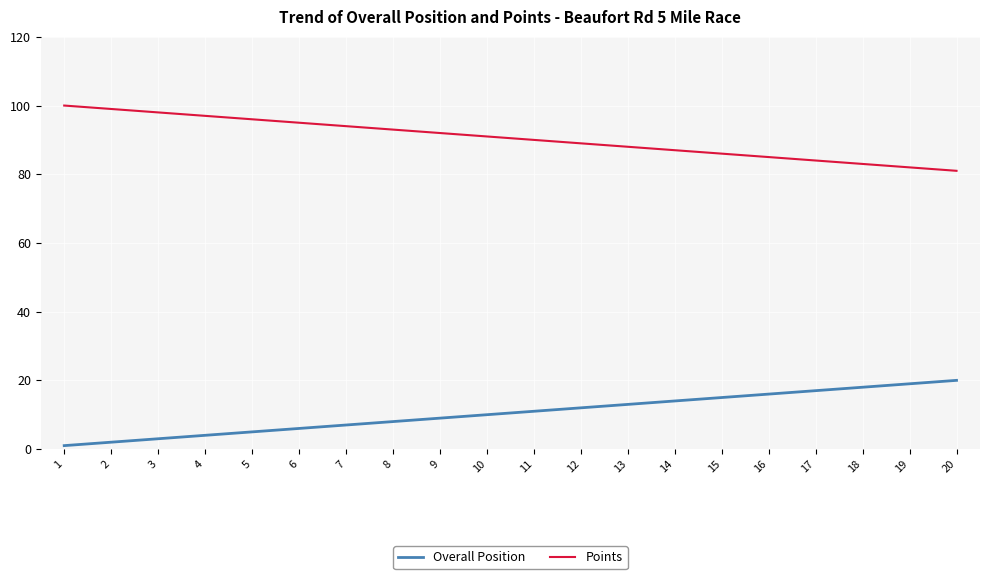

What is the maximum value for Points?

100